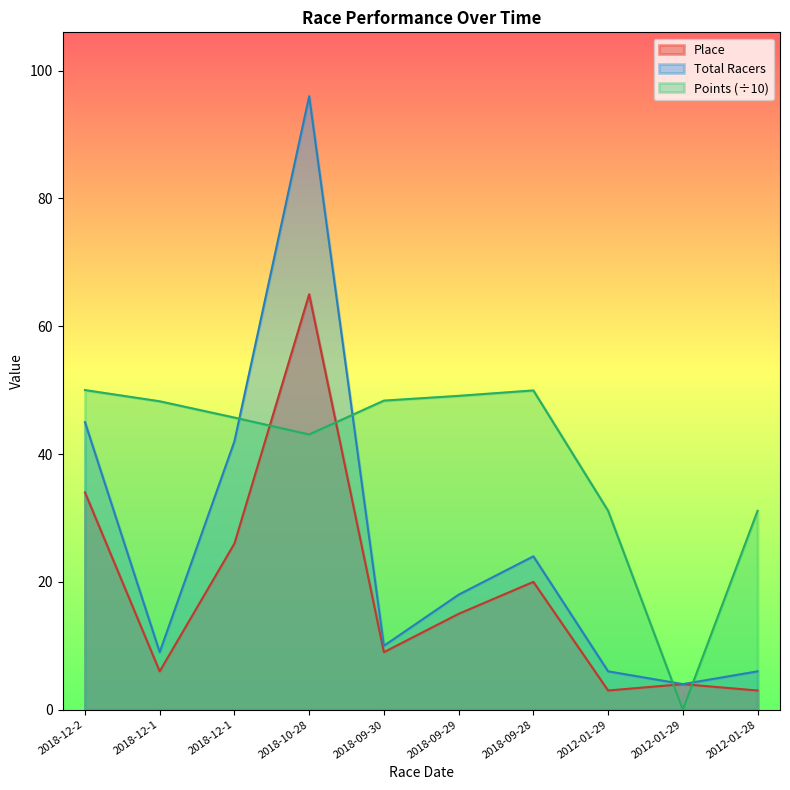

At which label does Place reach its minimum?

2012-01-29